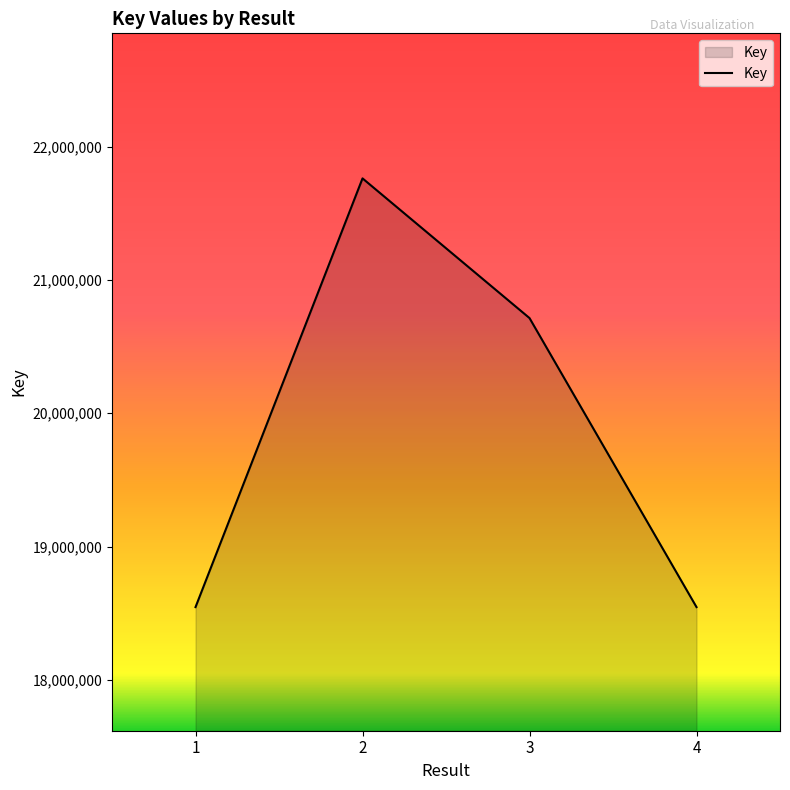

Where does the data first go above 20713833?

2